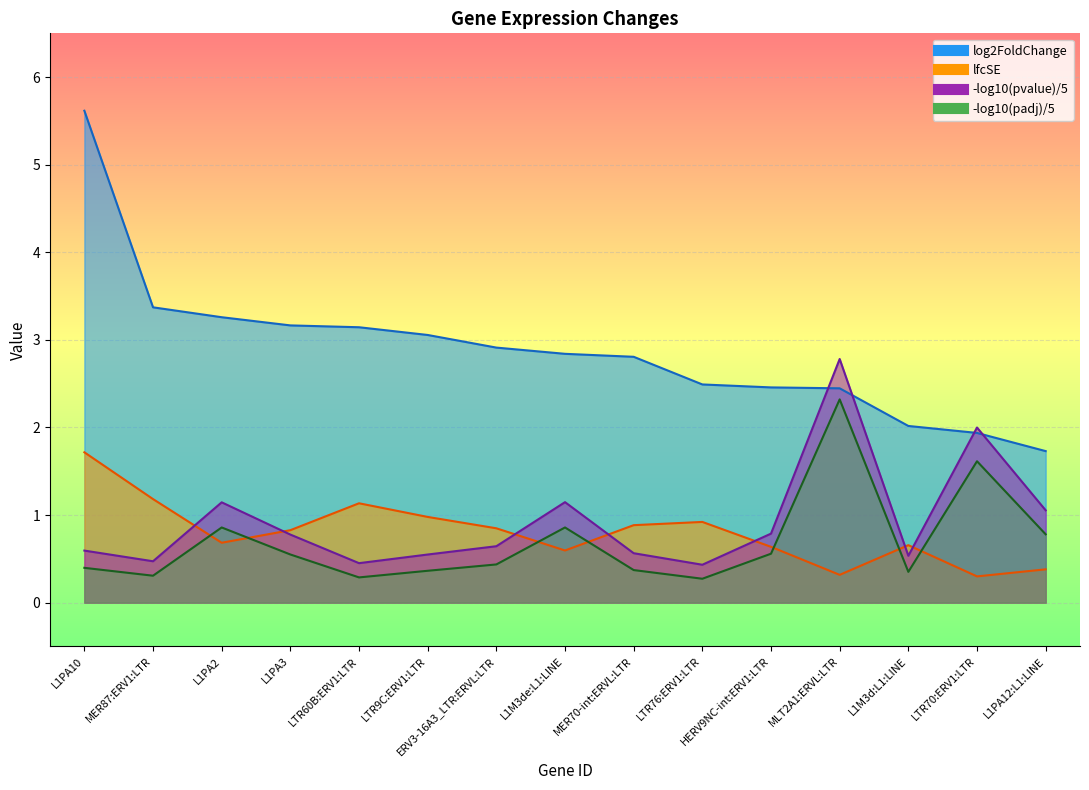

List the series in order of their peak value, lowest first.

lfcSE, log2FoldChange